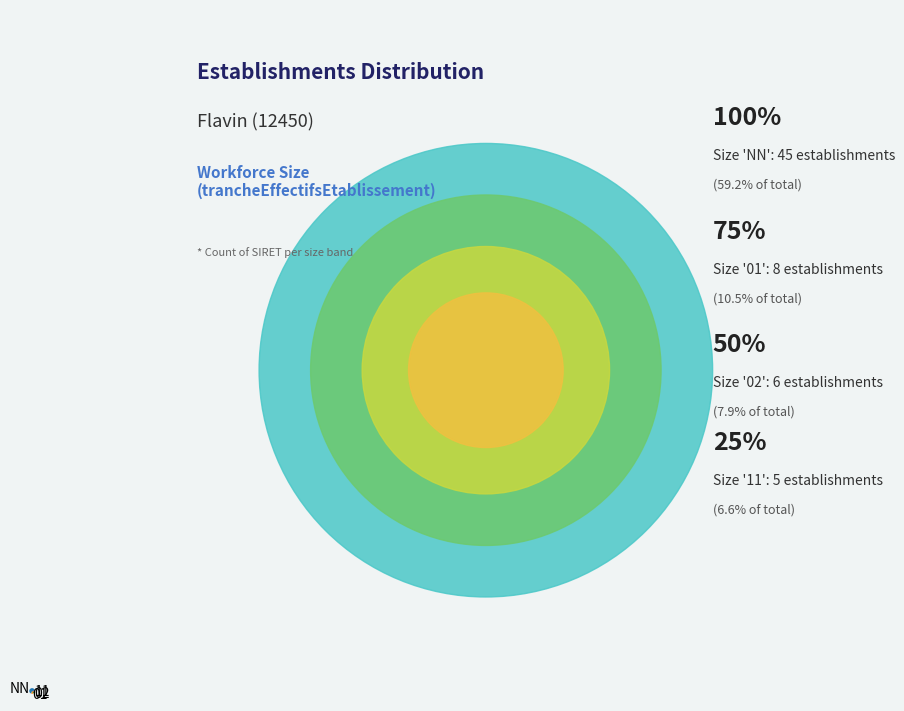

Rank the categories by value from highest to lowest.

NN, 01, 02, 11